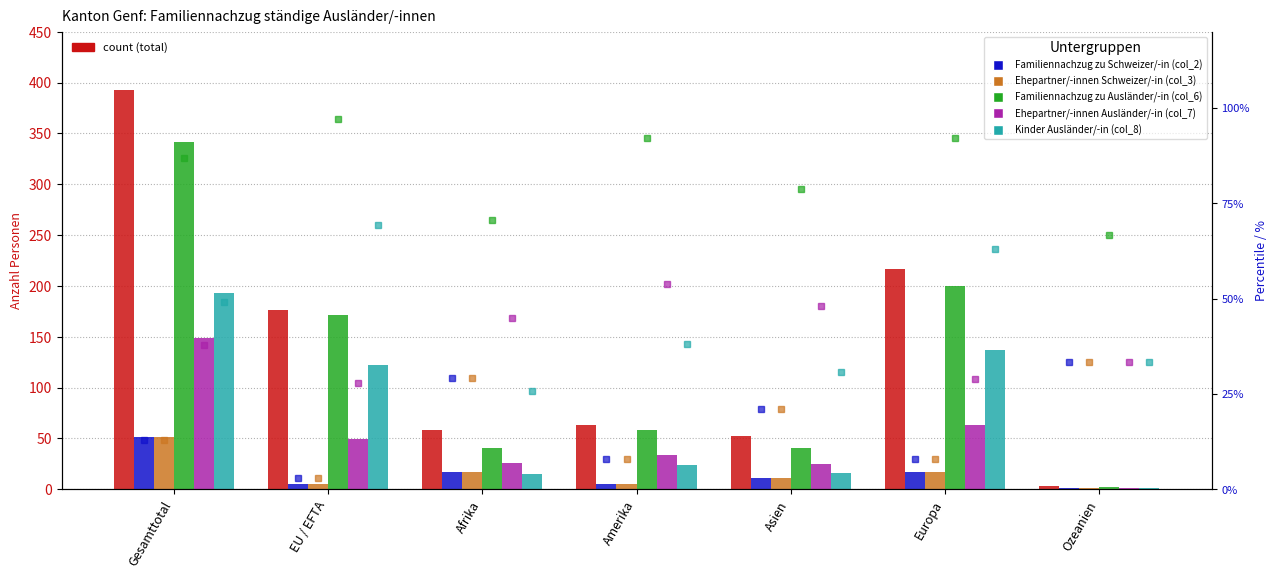

Which series has the largest total across all categories?

Familiennachzug total (col_1)